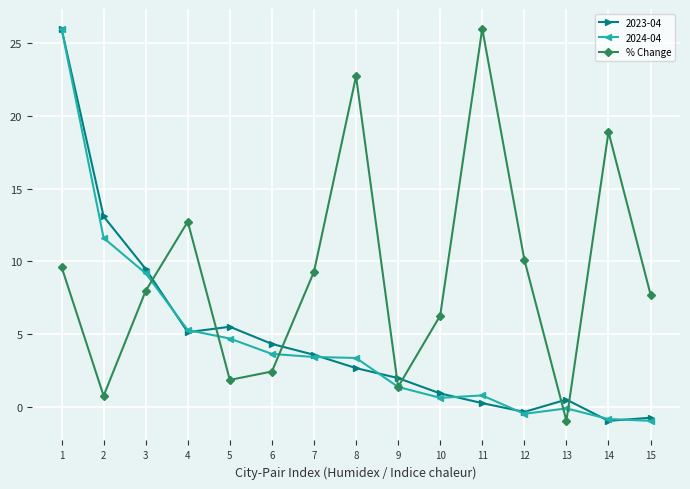

How many interior local valleys does the % Change series have?

4